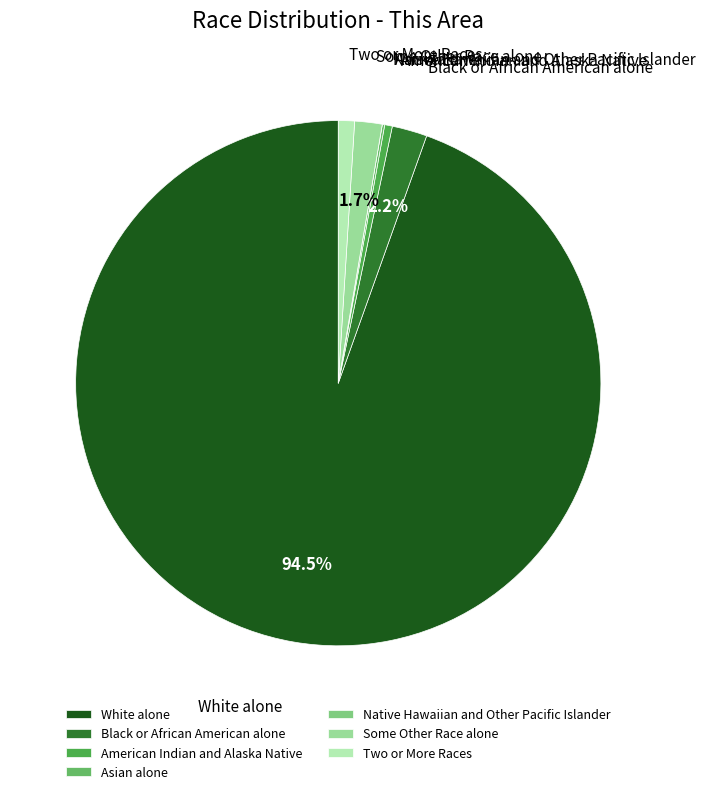

What is the ratio of the value at Some Other Race alone to the value at Black or African American alone?

0.8